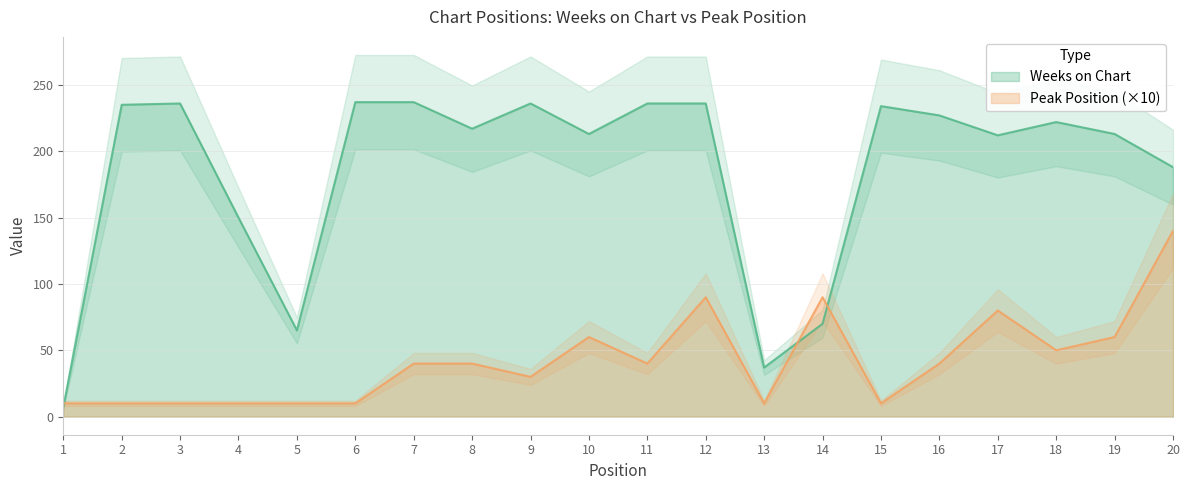

Reading right to left, extract all data points from this chart.

Weeks on Chart: 188	213	222	212	227	234	70	37	236	236	213	236	217	237	237	65	150	236	235	7
Peak Position: 140	60	50	80	40	10	90	10	90	40	60	30	40	40	10	10	10	10	10	10